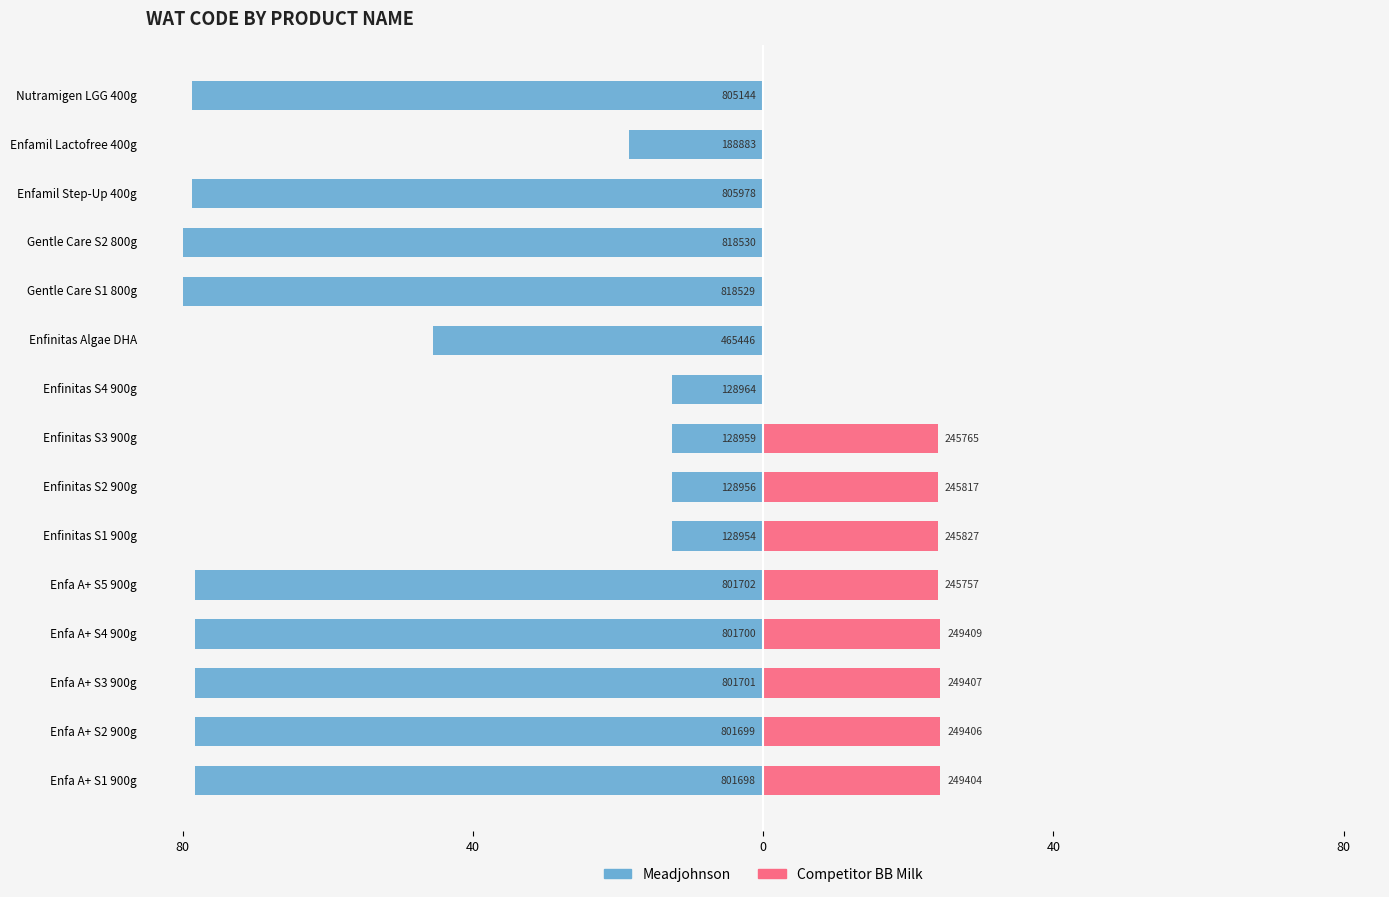

How many data points does each series have?

15